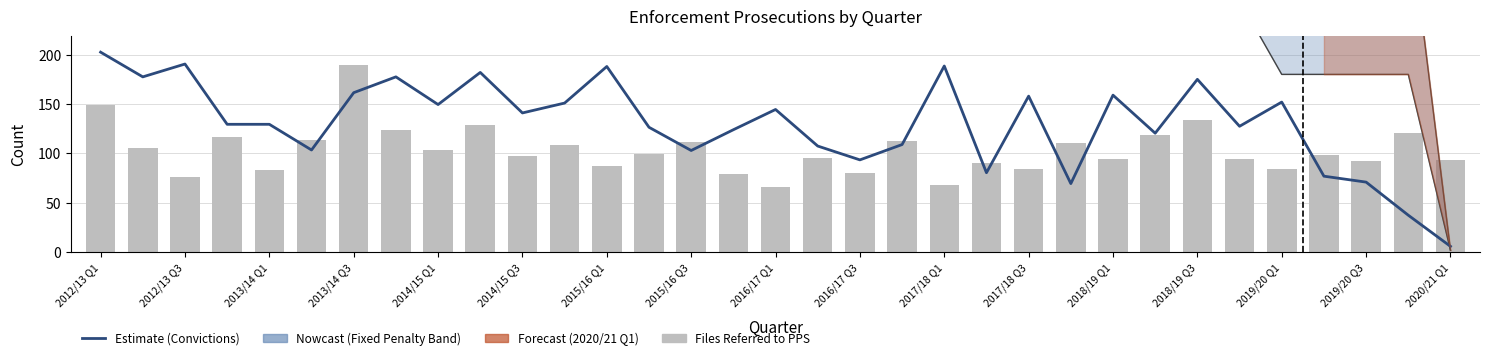

At which label does Files Referred to PPS first exceed 98?

2012/13 Q1